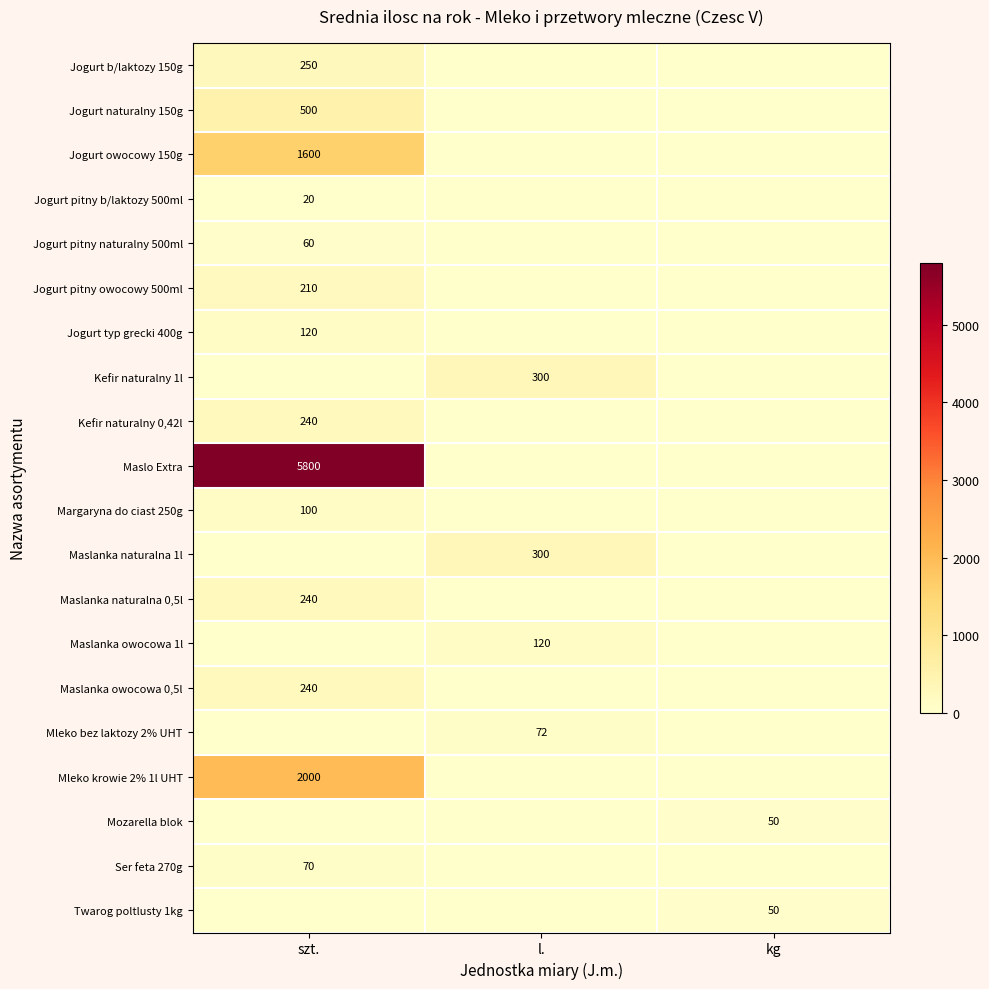

The value of Jogurt pitny naturalny 500ml at szt. is 60. True or false?

True